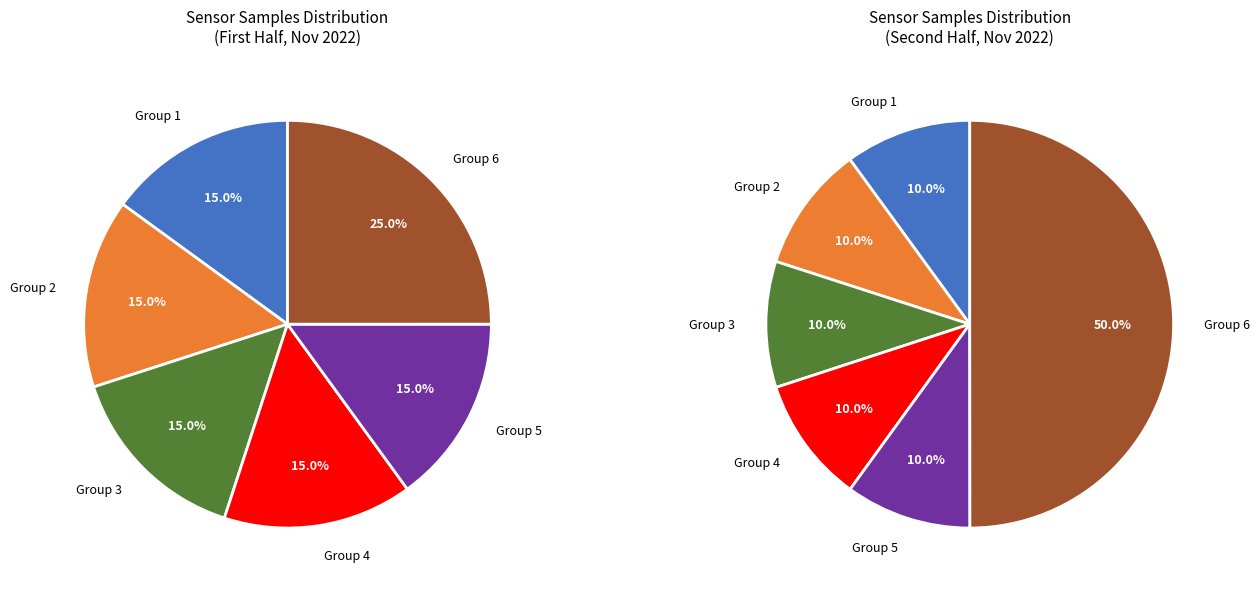

The 28 slice represents 1% of the pie. True or false?

False